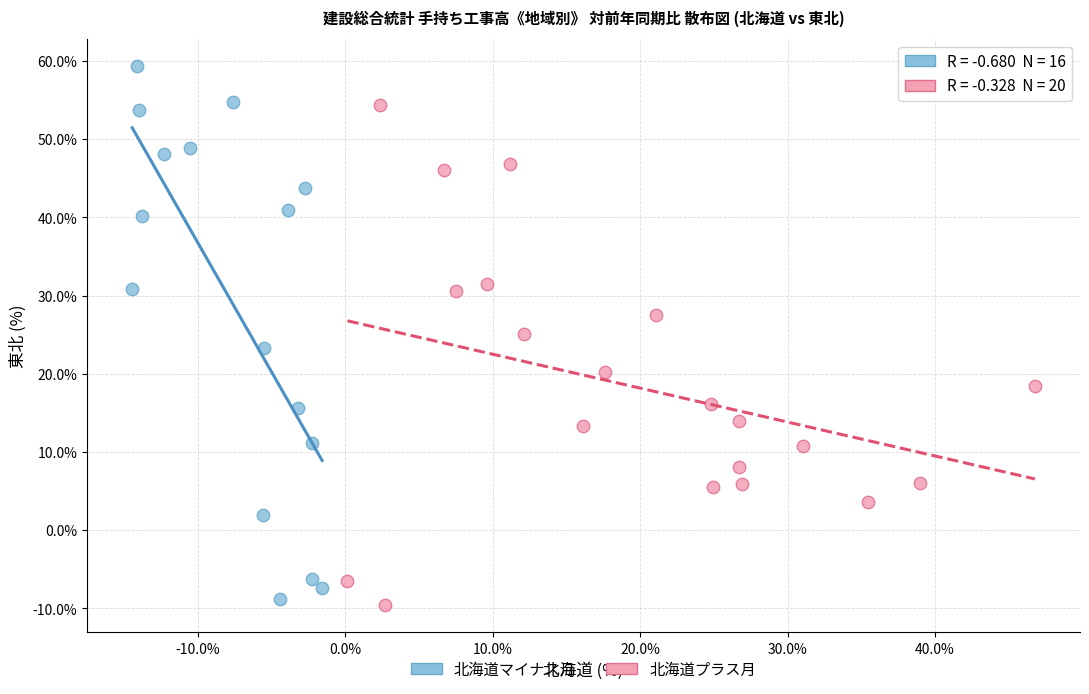

What are all the series names shown in the legend?

北海道マイナス月, 北海道プラス月